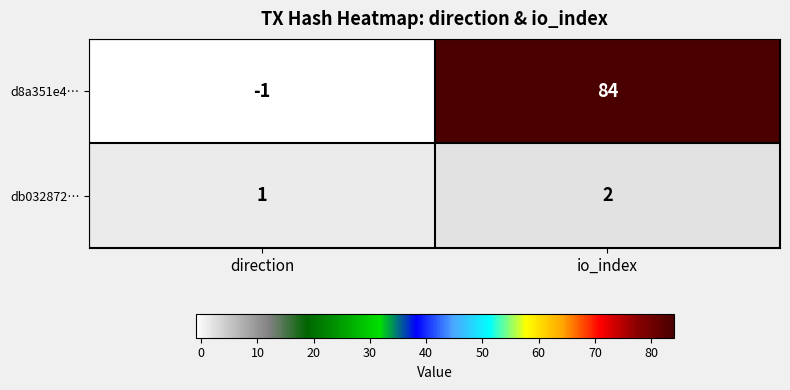

True or false: d8a351e4… has a value of -1 at direction.

True